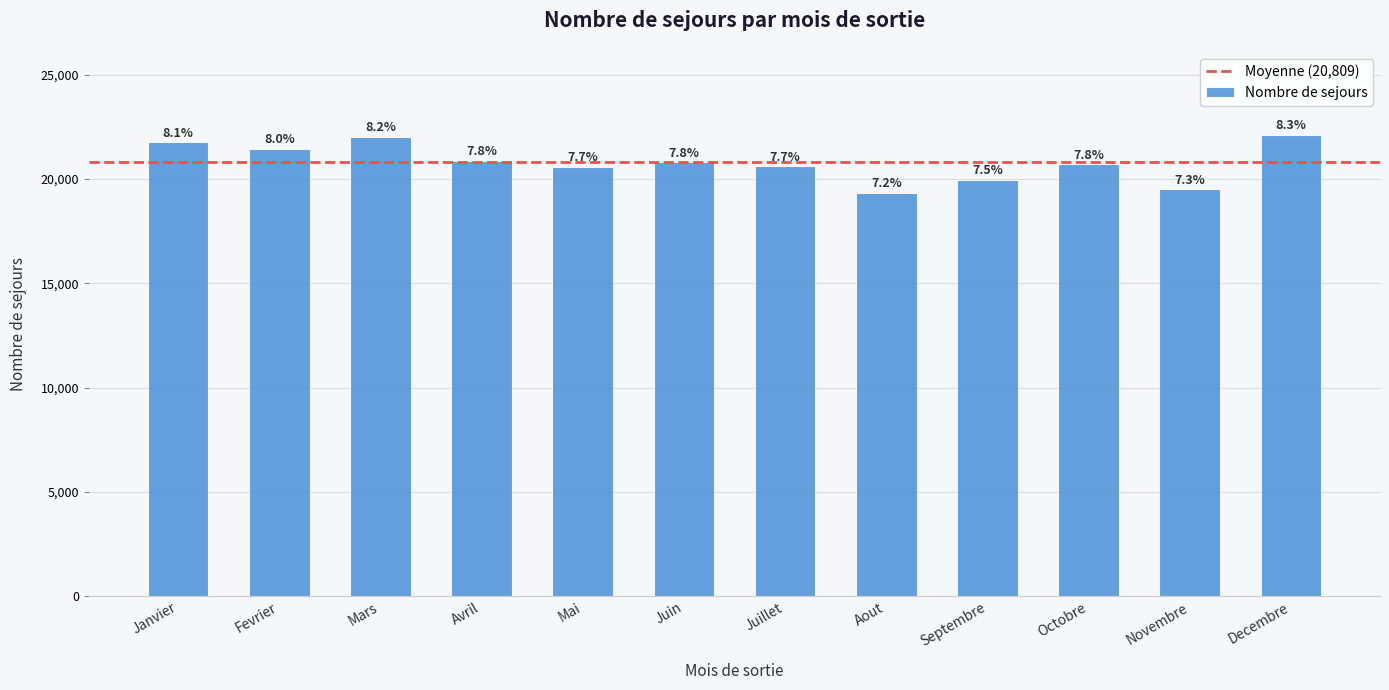

Reading left to right, list all the values displayed in this chart.

21752	21453	22016	20882	20585	20798	20609	19337	19953	20708	19504	22112